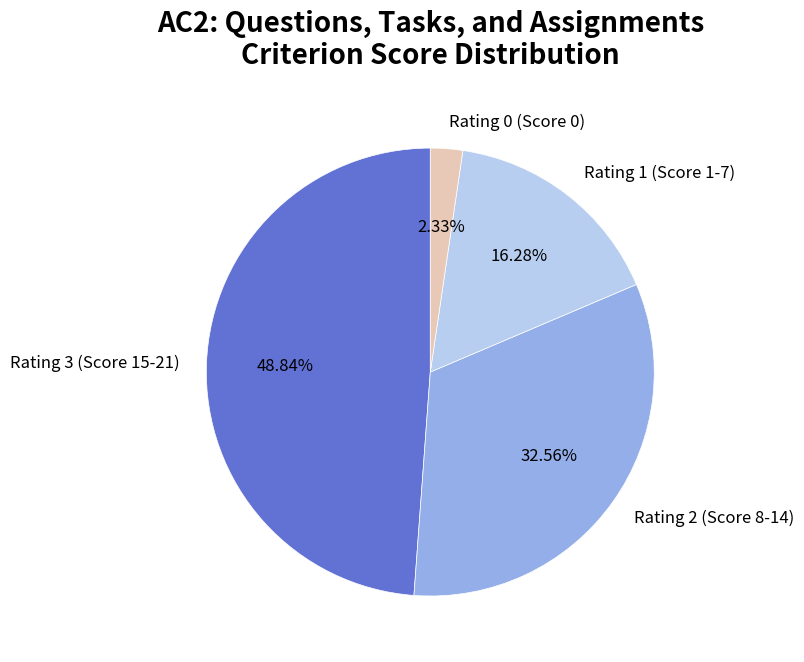

Approximately how many times larger is the value at Rating 2 (Score 8-14) compared to Rating 0 (Score 0)?

14.0